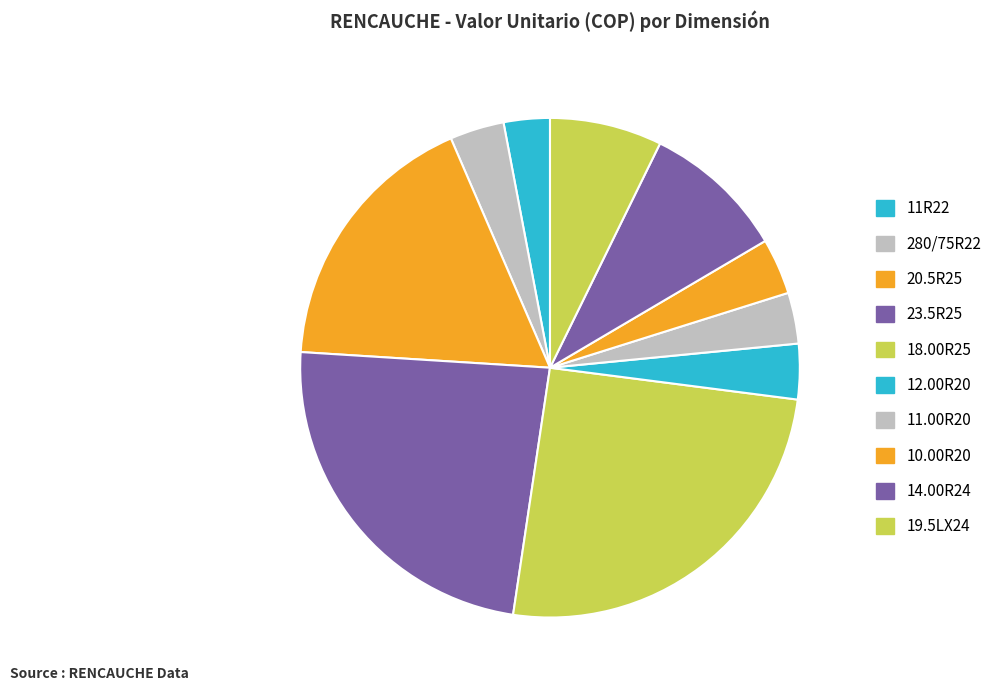

To the nearest percent, what is the difference between the largest and smallest slice percentages?

22%